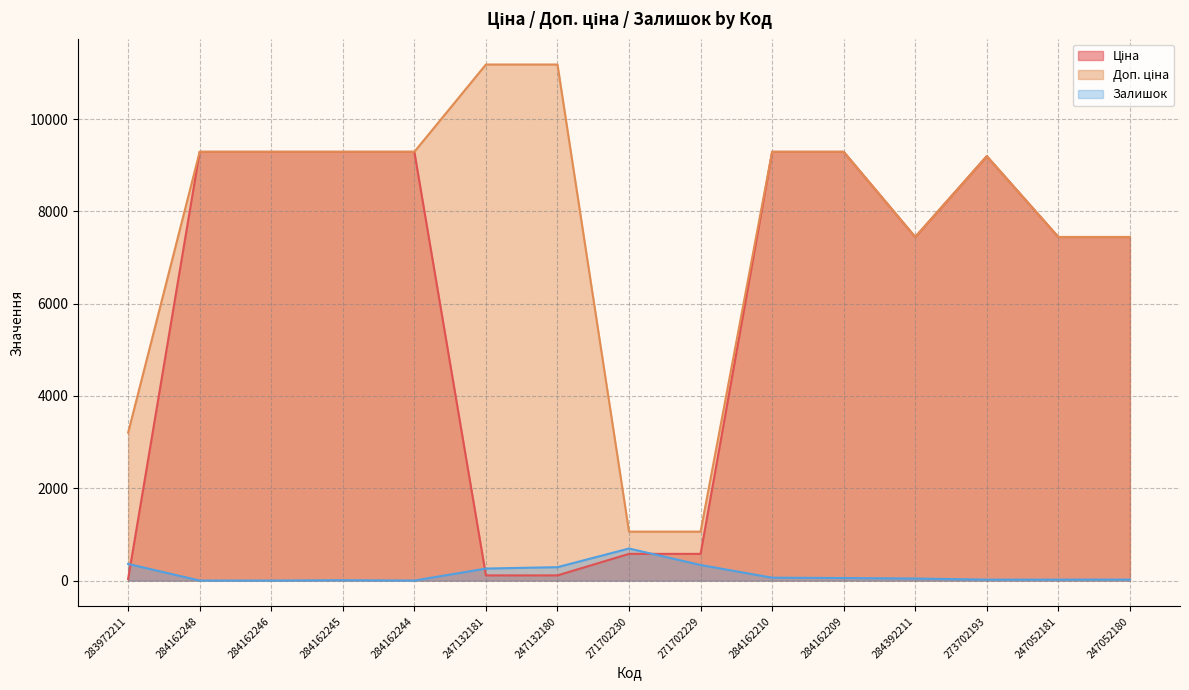

Between 284162248 and 271702229, which series saw the biggest shift?

Ціна